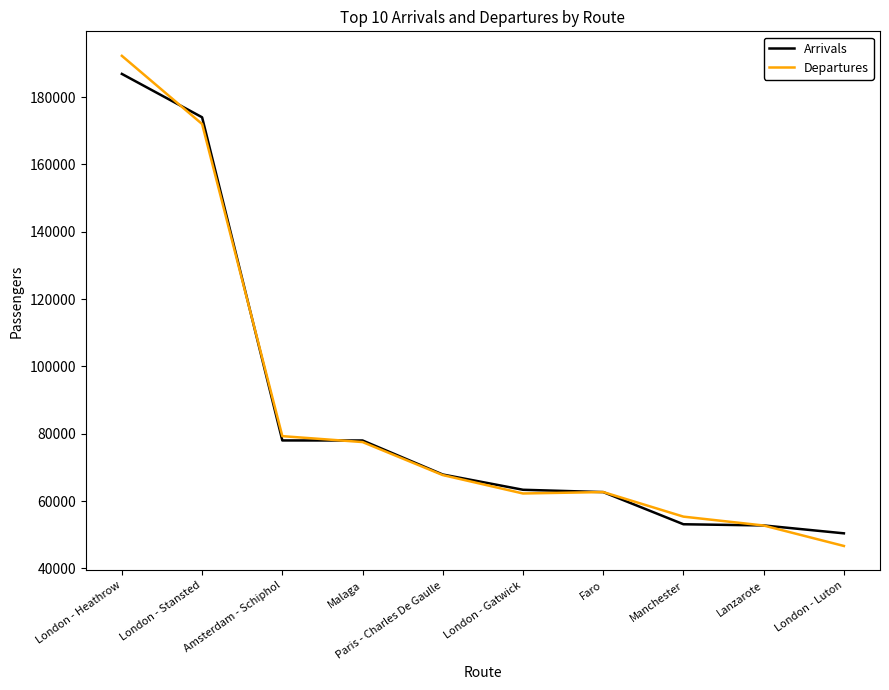

What is the sum of the Departures values at Paris - Charles De Gaulle and Malaga?

145279